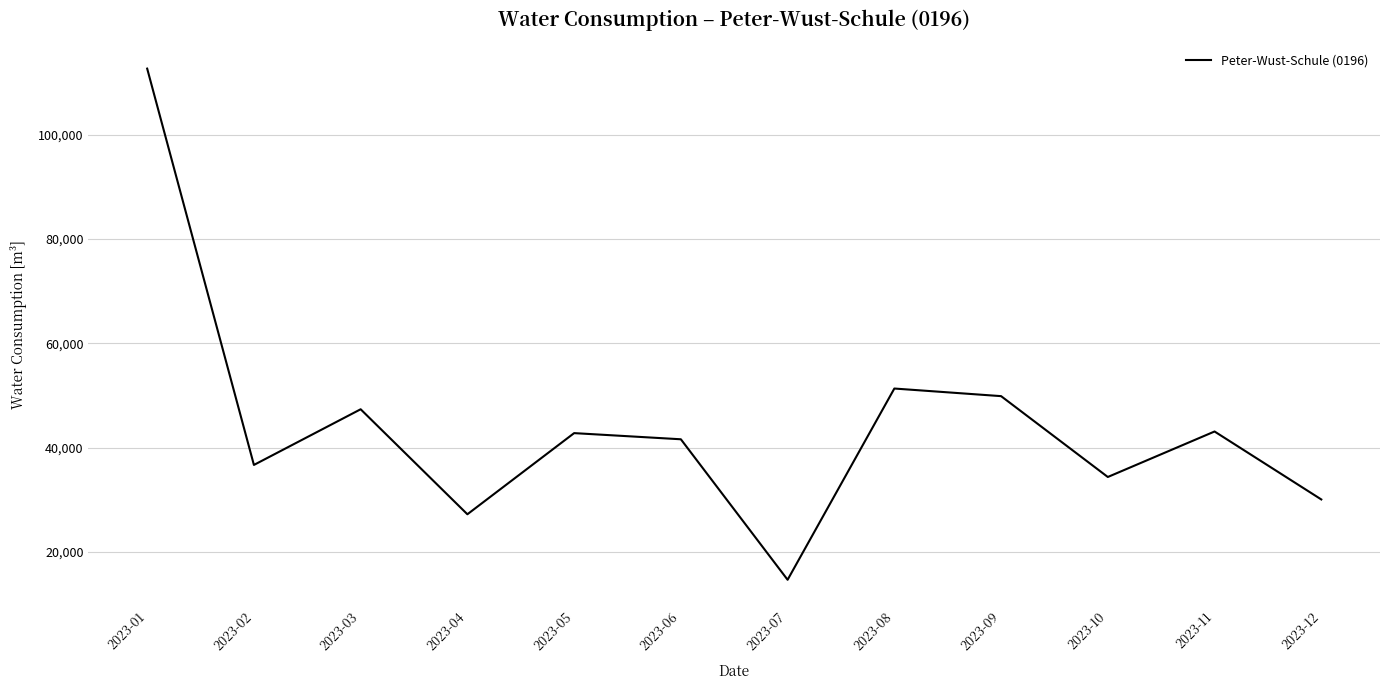

Which category has the lowest value across all series?

2023-07